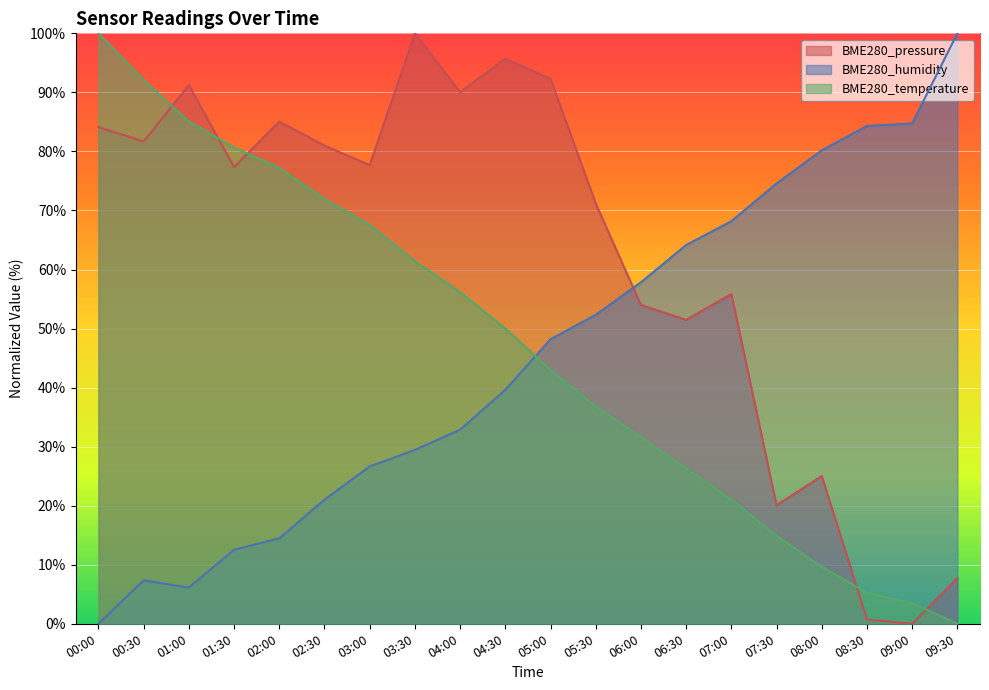

Rank the categories by BME280_temperature value from lowest to highest.

09:30, 09:00, 08:30, 08:00, 07:30, 07:00, 06:30, 06:00, 05:30, 05:00, 04:30, 04:00, 03:30, 03:00, 02:30, 02:00, 01:30, 01:00, 00:30, 00:00